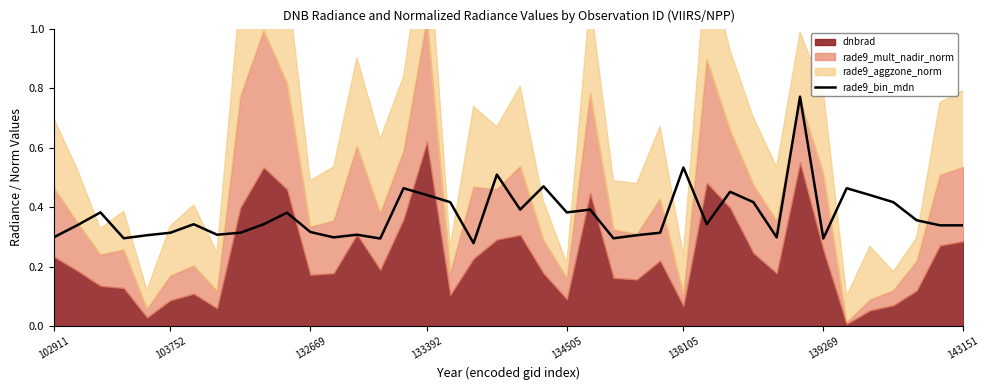

True or false: rade9_bin_mdn has a value of 0.5 at 134505.

False